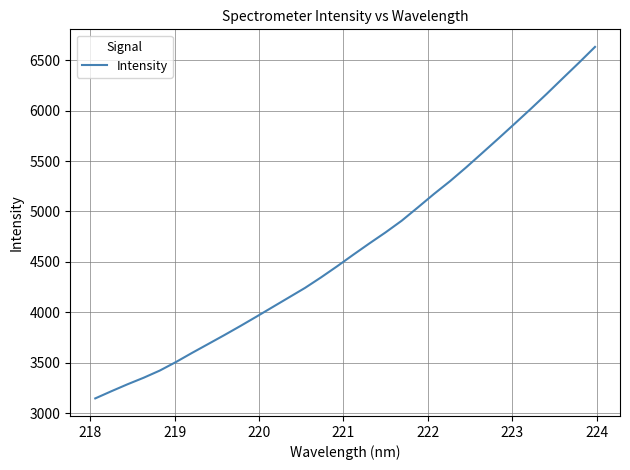

What is the difference between the maximum and minimum values?

3485.4